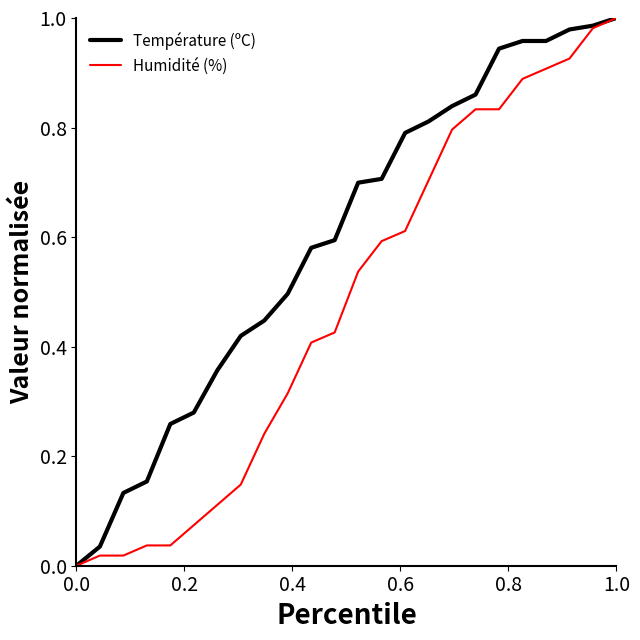

List the series in order of their overall mean, highest first.

Température (ºC), Humidité (%)